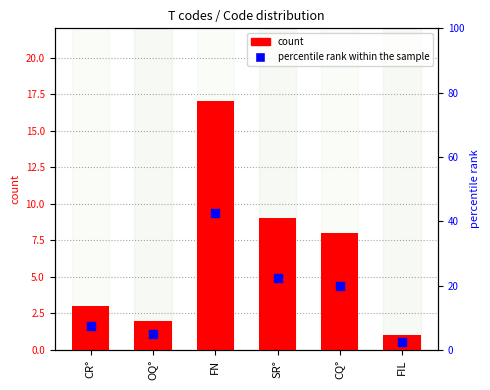

Is the value of percentile rank within the sample at FN greater than the value of count at CR°?

Yes